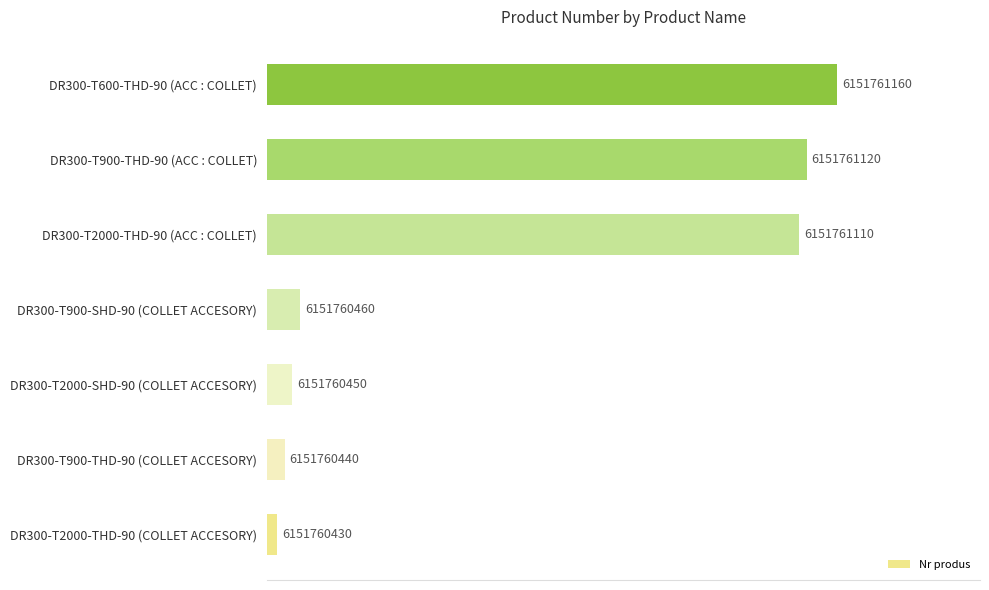

How many bars are there in total?

7